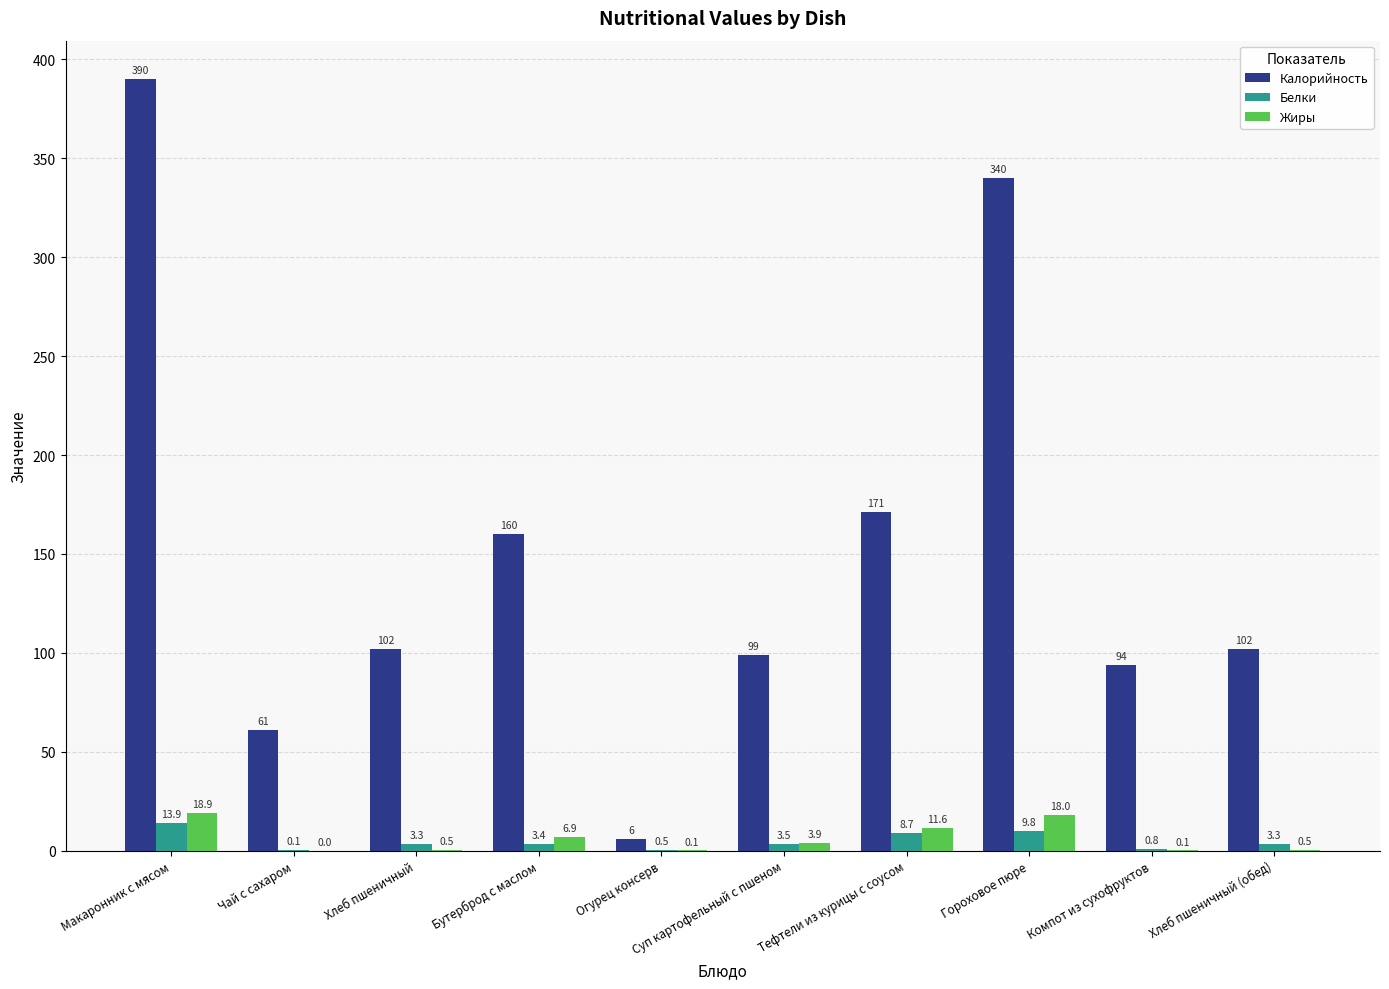

What value does the Жиры series have at Хлеб пшеничный (обед)?

0.5